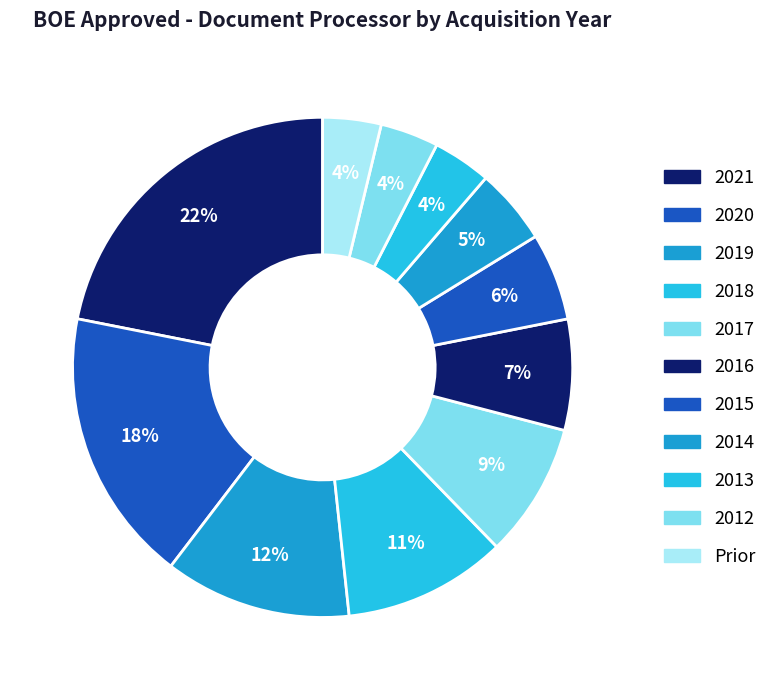

Is the sum of 2014 and 2012 greater than half?

No